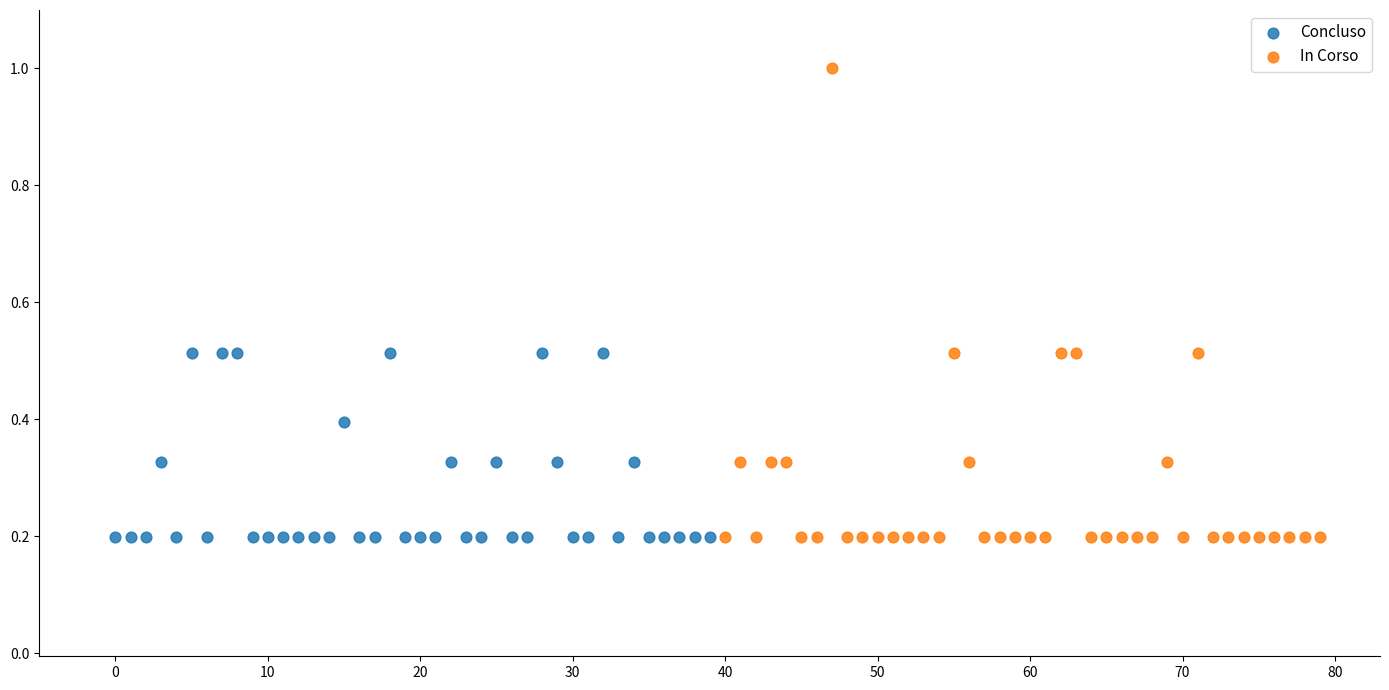

Which series has the largest Y range (max minus min)?

In Corso